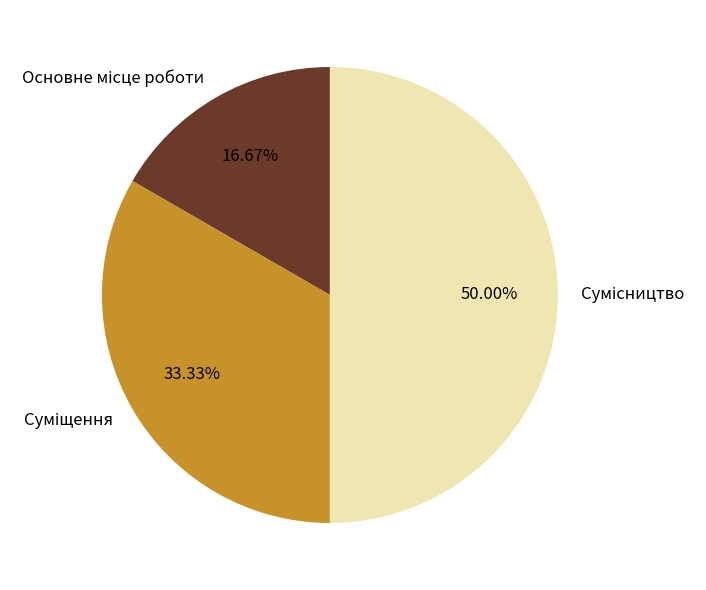

How many segments does this pie chart have?

3